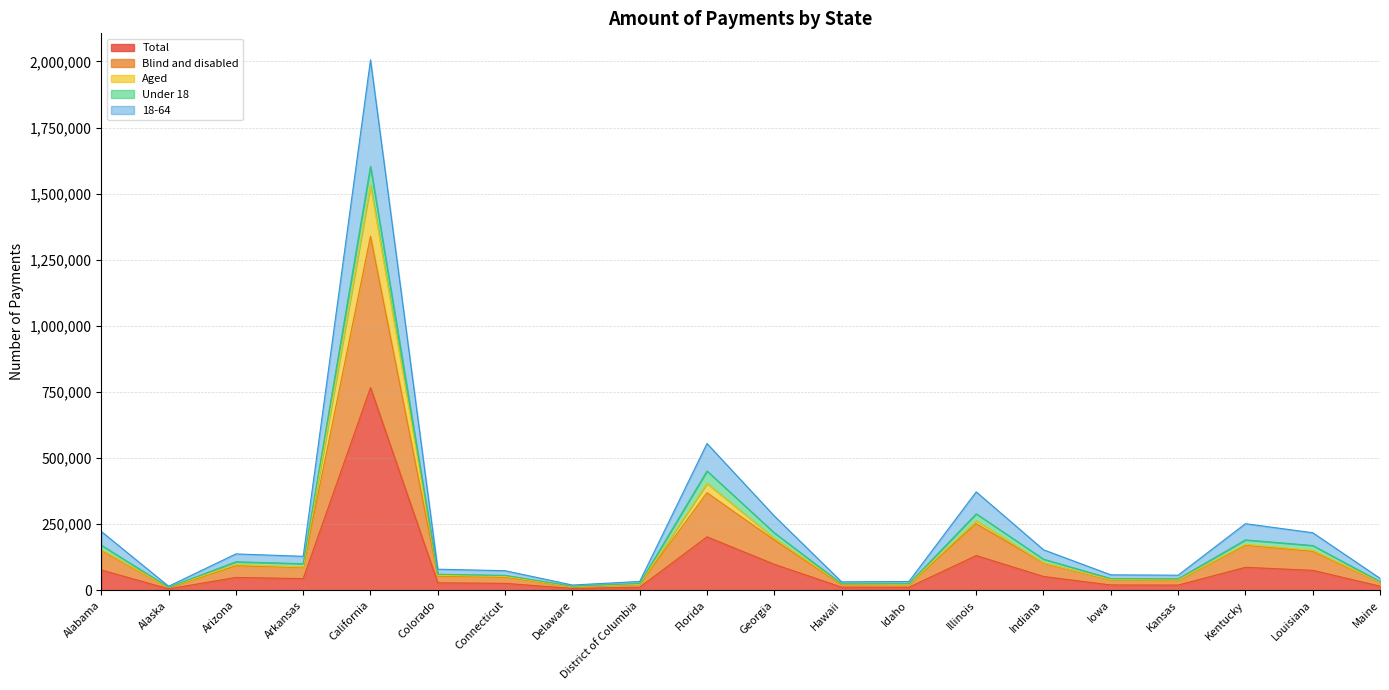

True or false: Aged and 18-64 intersect in this chart.

False